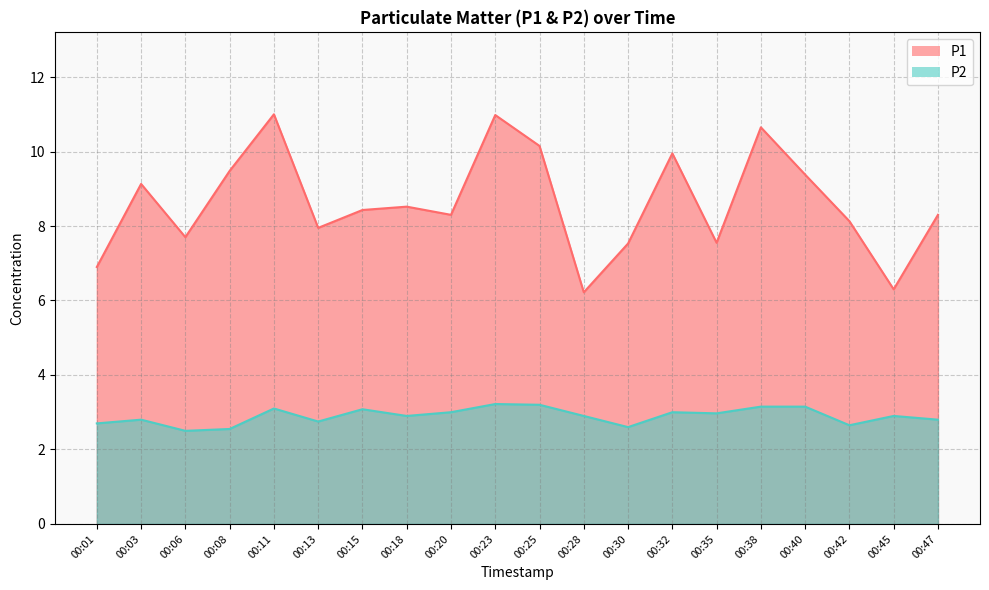

Is it true that P2 equals 2.9 at 00:18?

True